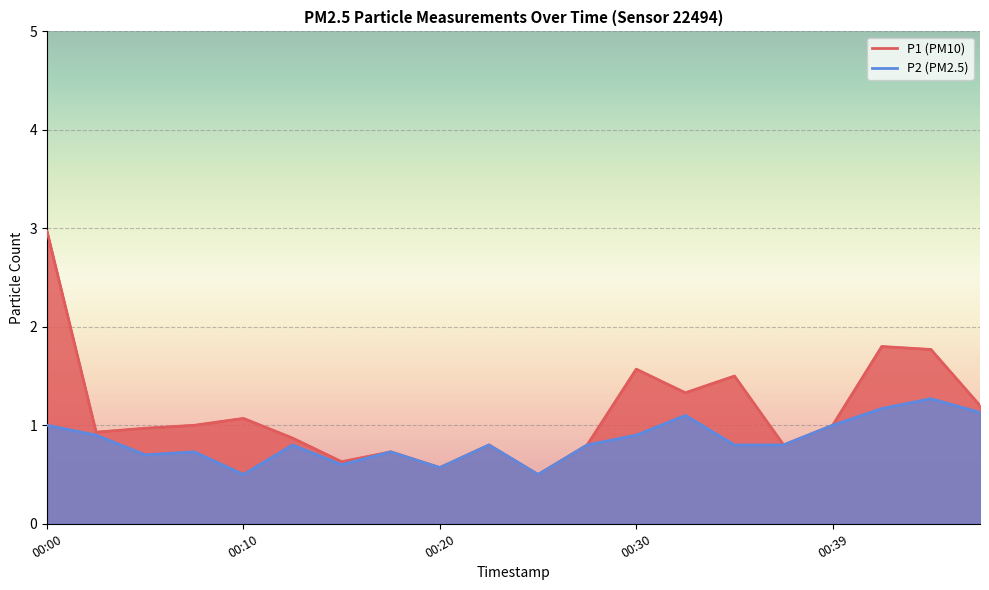

True or false: P2 and P1 cross at least once.

False